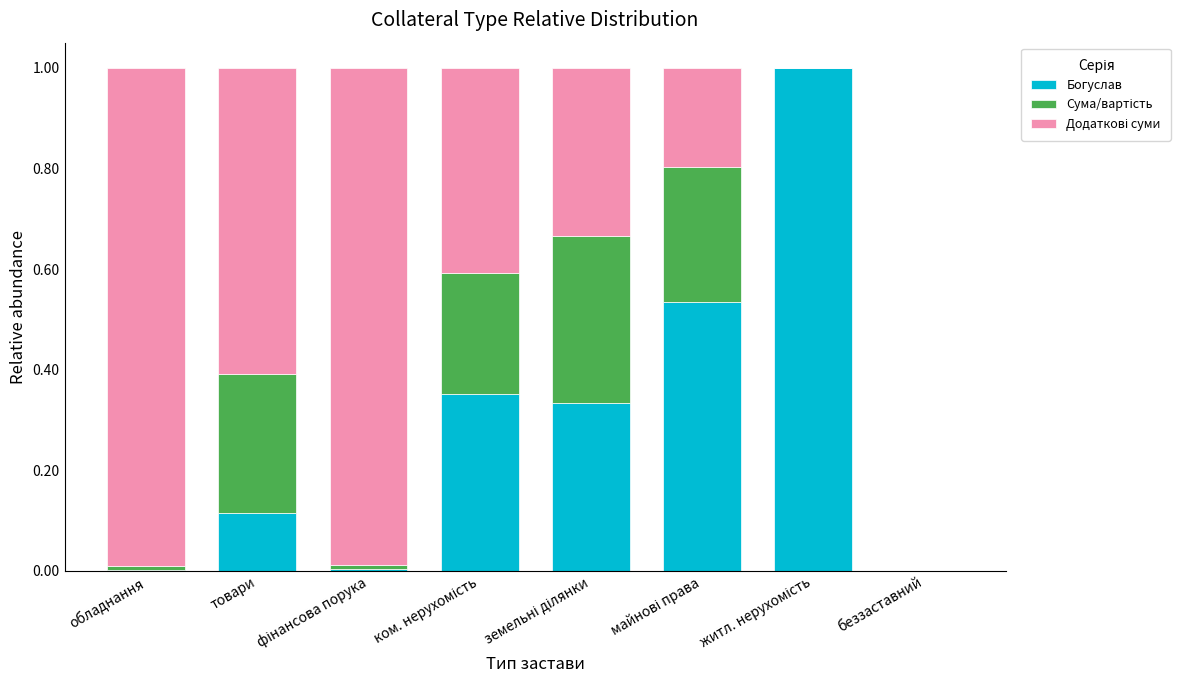

What is the total value across all series at обладнання?

1.0